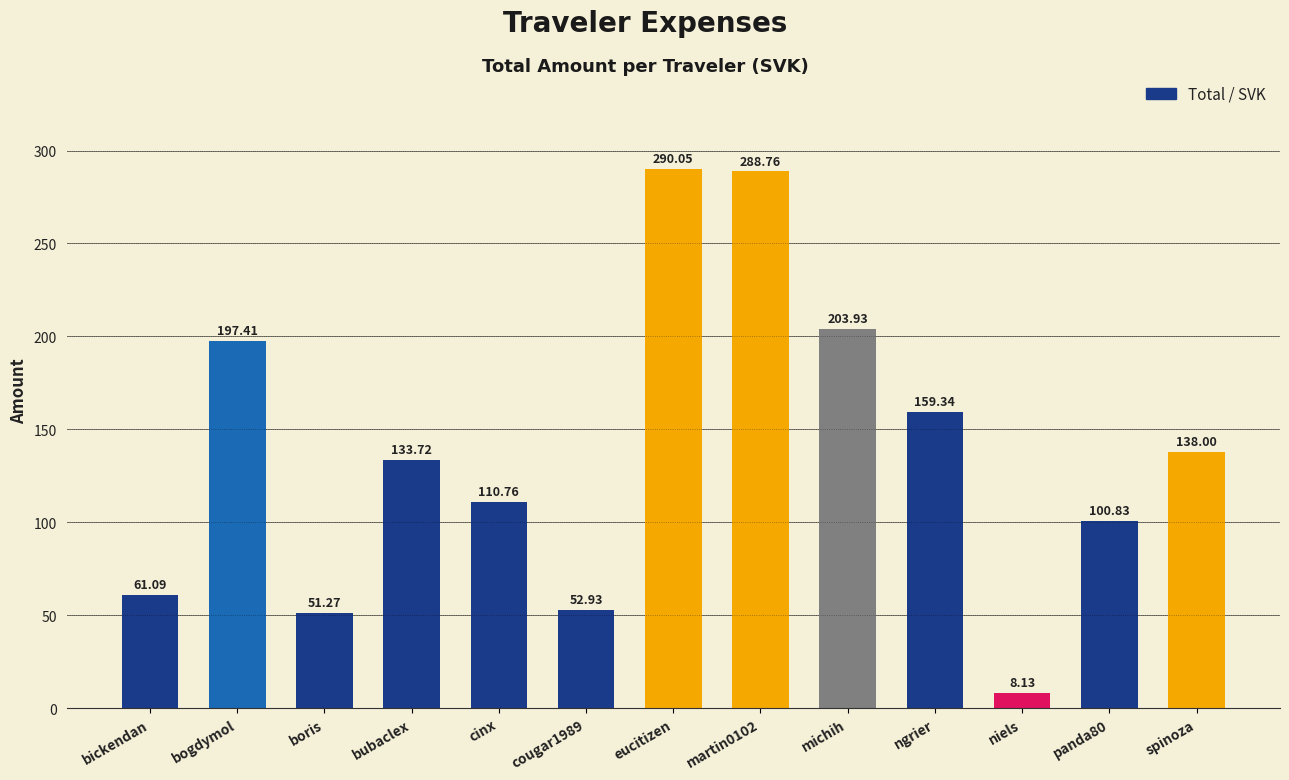

Are the bars grouped side by side (vs. stacked)?

No